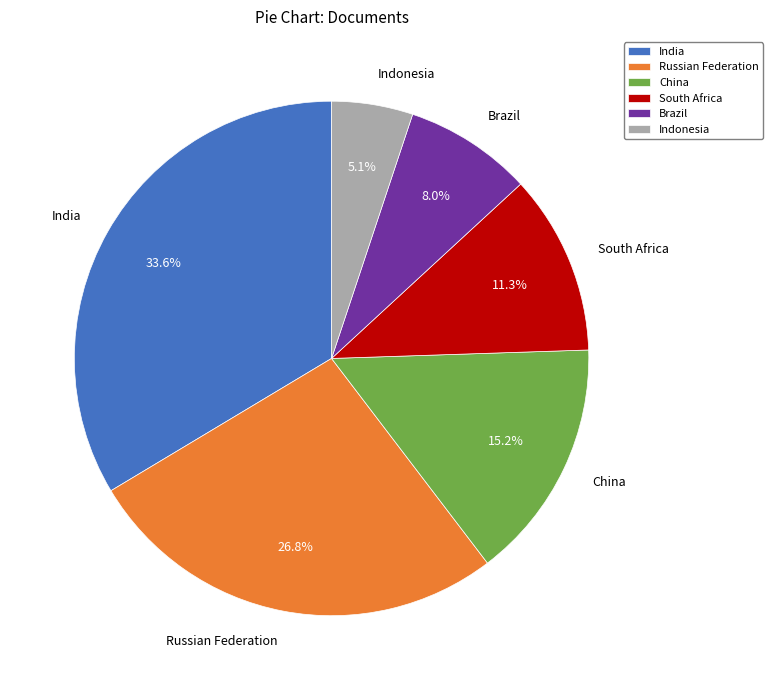

Is it true that South Africa is 11% of the pie?

True